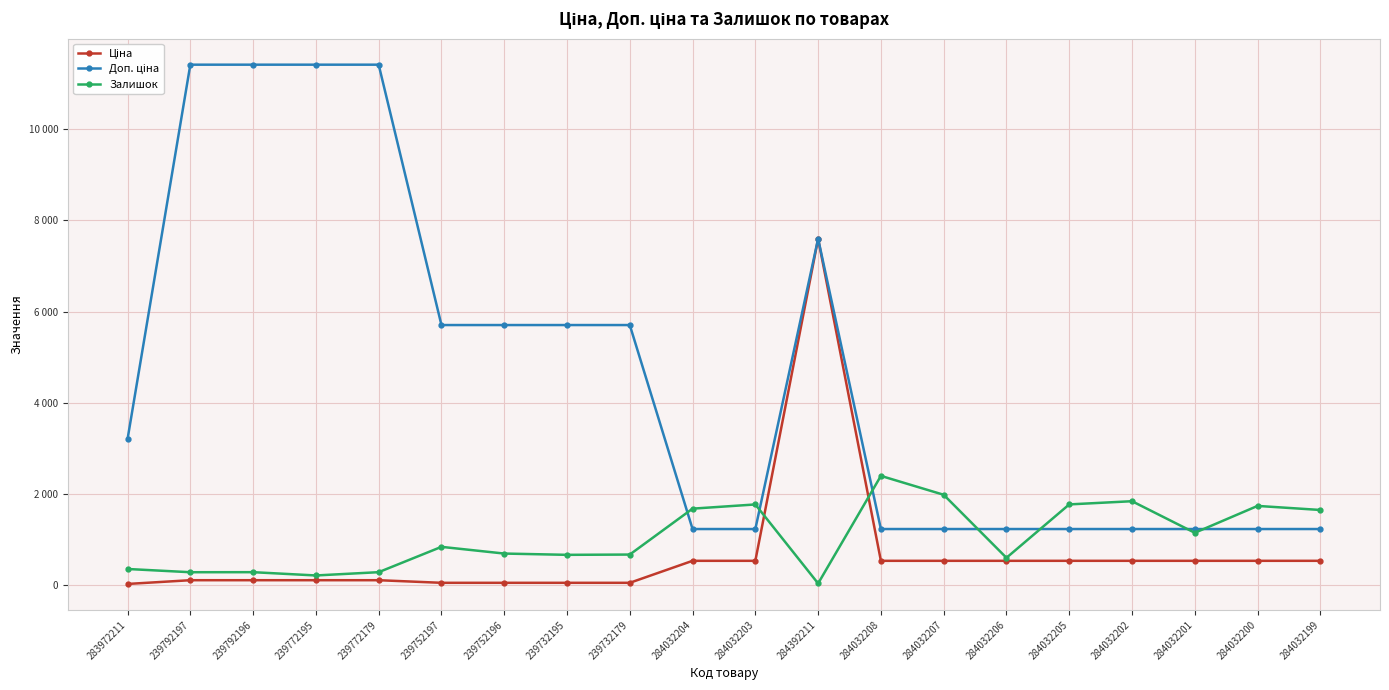

Reading right to left, list all the values displayed in this chart.

Ціна: 539.0	539.0	539.0	539.0	539.0	539.0	539.0	539.0	7596.5	539.0	539.0	57.0	57.0	57.0	57.0	114.1	114.1	114.1	114.1	32.0
Доп. ціна: 1235.4	1235.4	1235.4	1235.4	1235.4	1235.4	1235.4	1235.4	7596.5	1235.4	1235.4	5705.0	5705.0	5705.0	5705.0	11410.0	11410.0	11410.0	11410.0	3205.0
Залишок: 1653.0	1742.0	1153.0	1845.0	1775.0	605.0	1986.0	2400.0	43.0	1774.0	1682.0	676.0	670.0	698.0	845.0	290.0	218.0	290.0	289.0	360.0